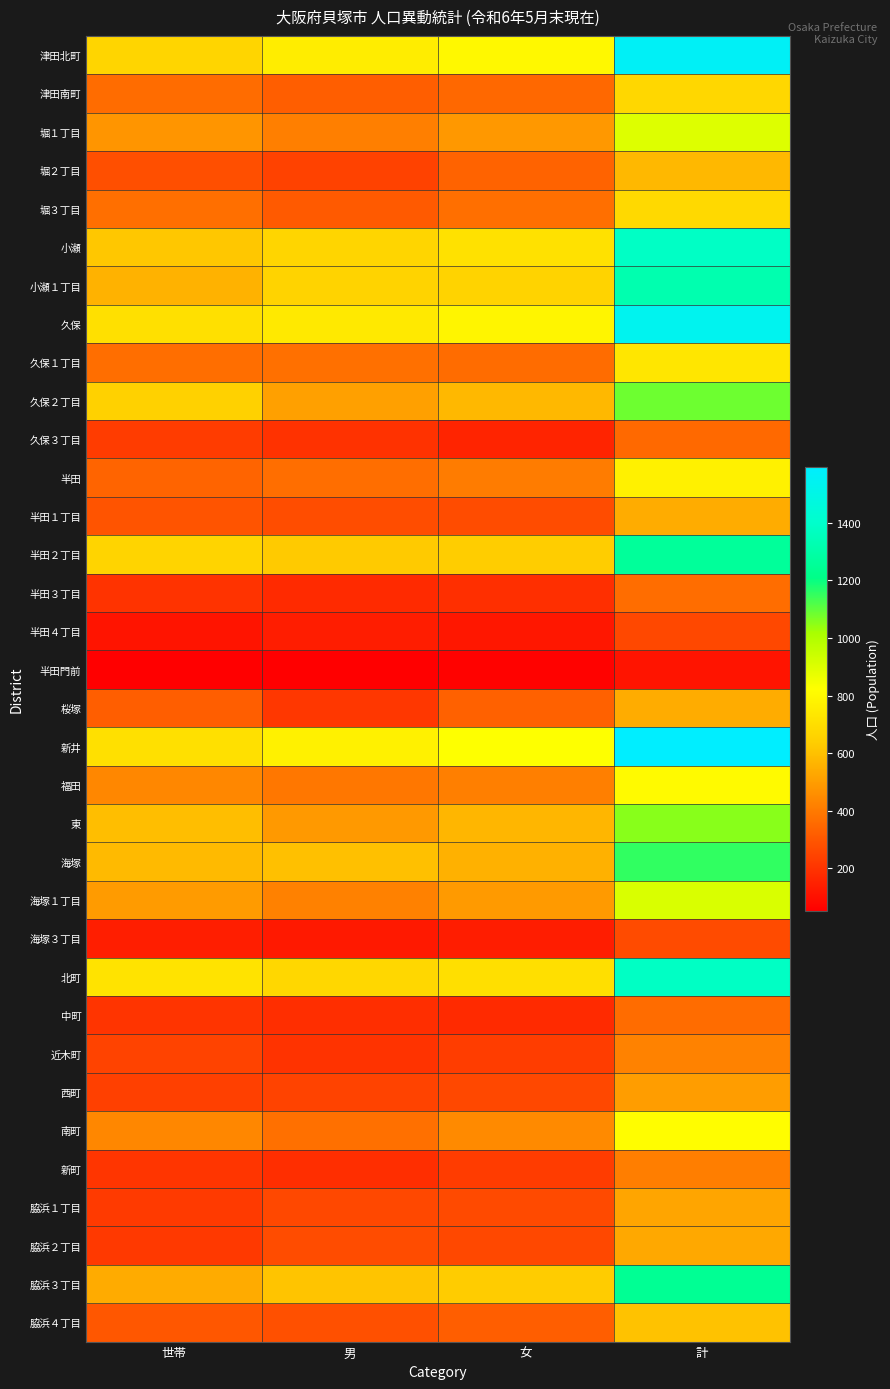

Which series has the largest total across all categories?

新井